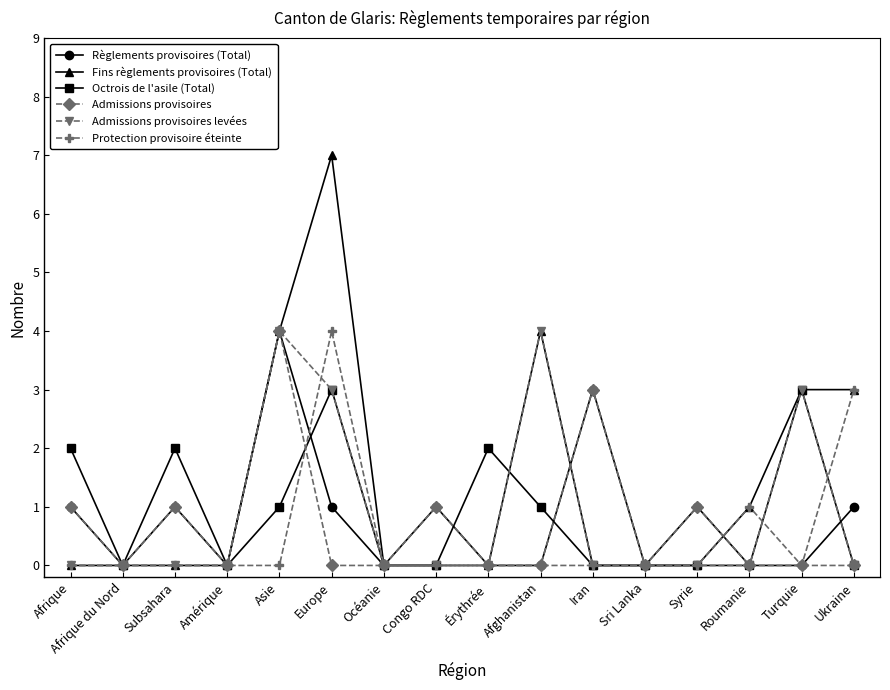

At which category is the sum across all series the highest?

Europe